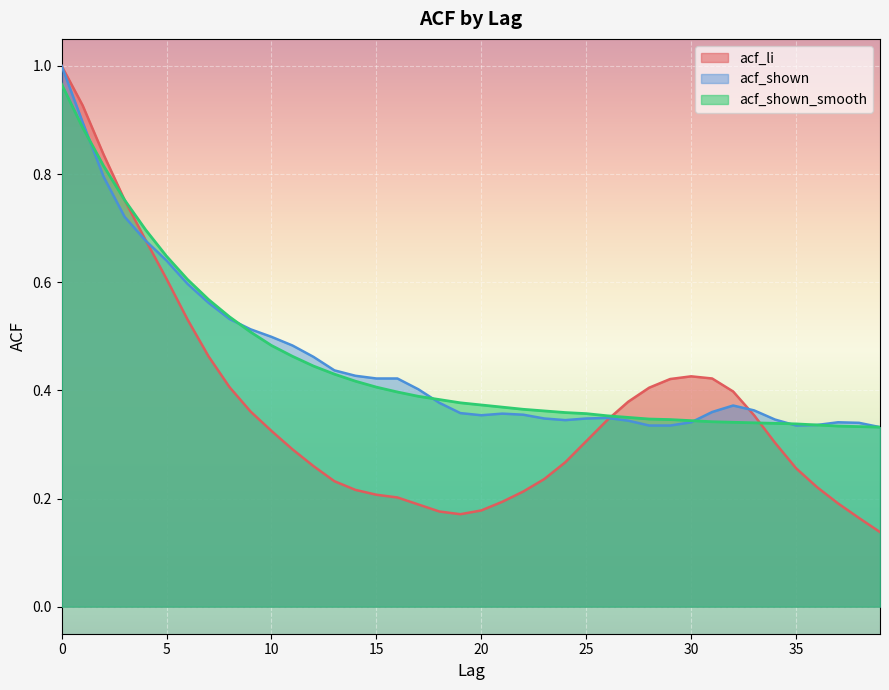

What is the maximum value for acf_shown_smooth?

1.0